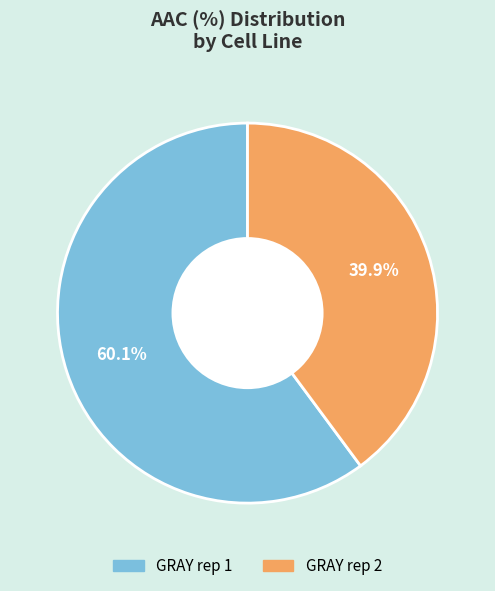

Combined, do GRAY rep 2 and GRAY rep 1 account for over 50%?

Yes